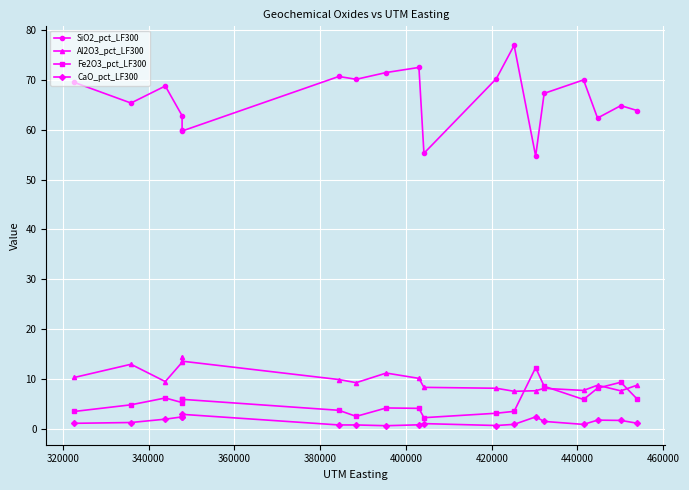

Is this an area chart (filled region under the line)?

No